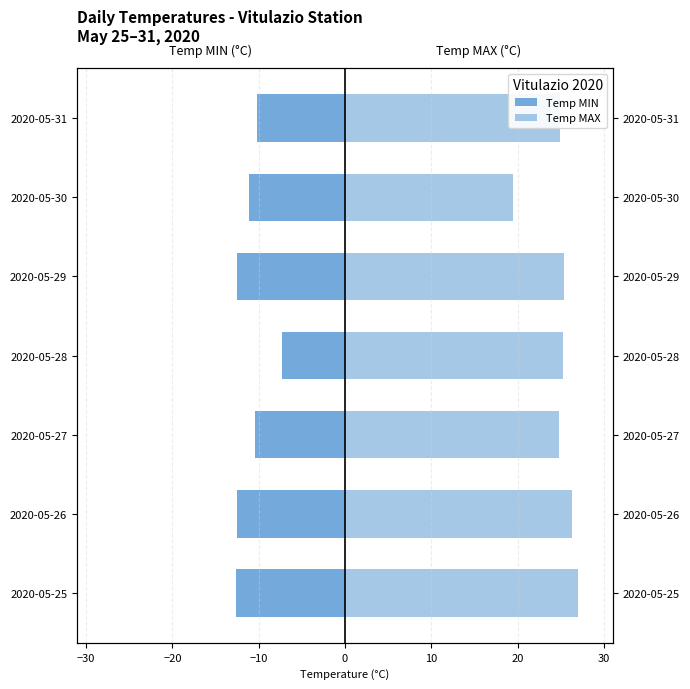

How many series are shown in this chart?

2